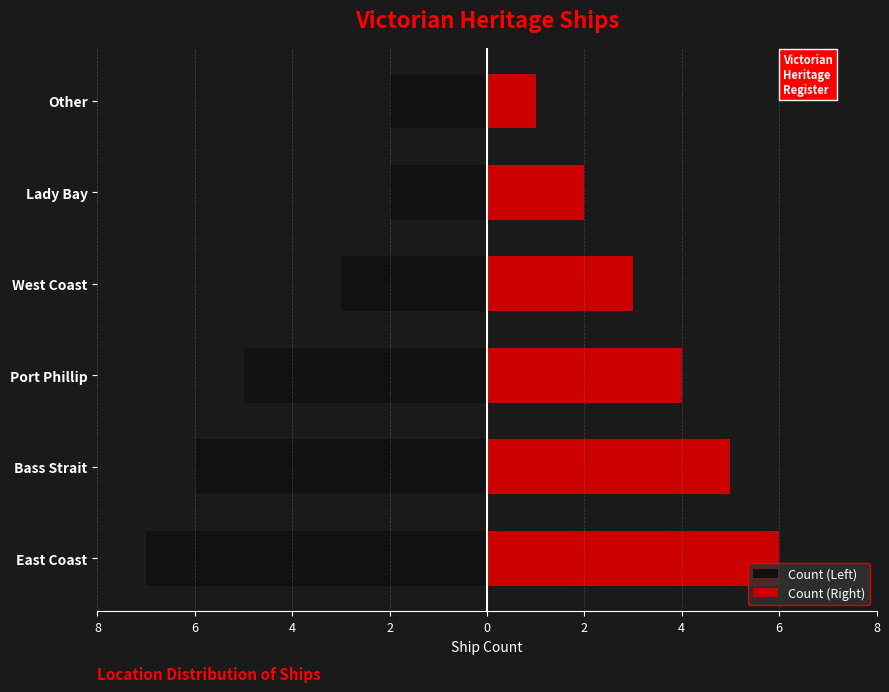

Is the value of Count (Right) at Bass Strait greater than the value of Count (Left) at West Coast?

Yes